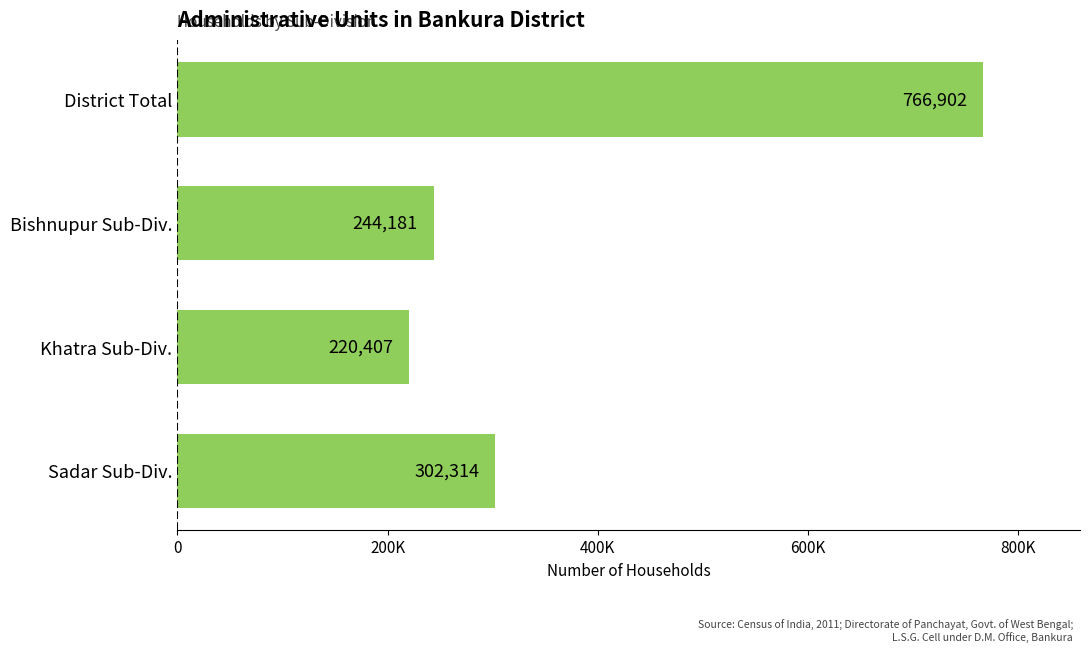

Are the bars horizontal?

Yes